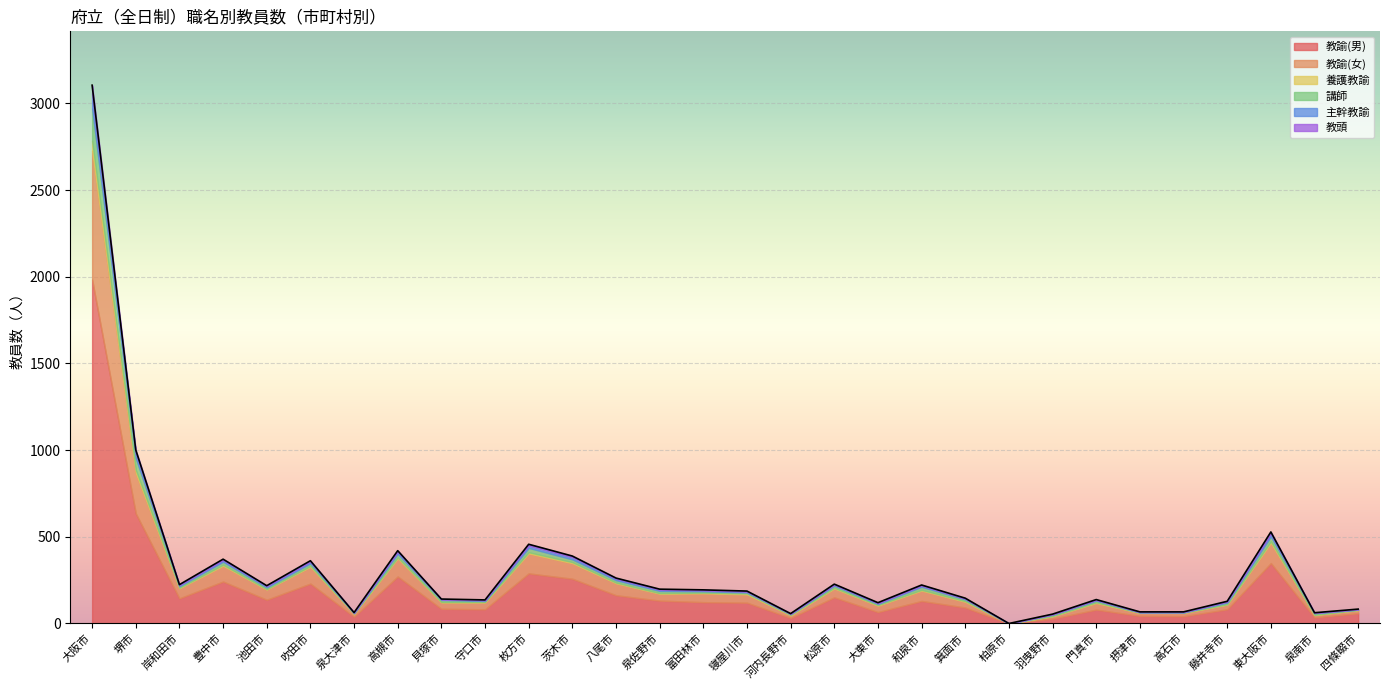

At which label does 主幹教諭 first exceed 5?

大阪市